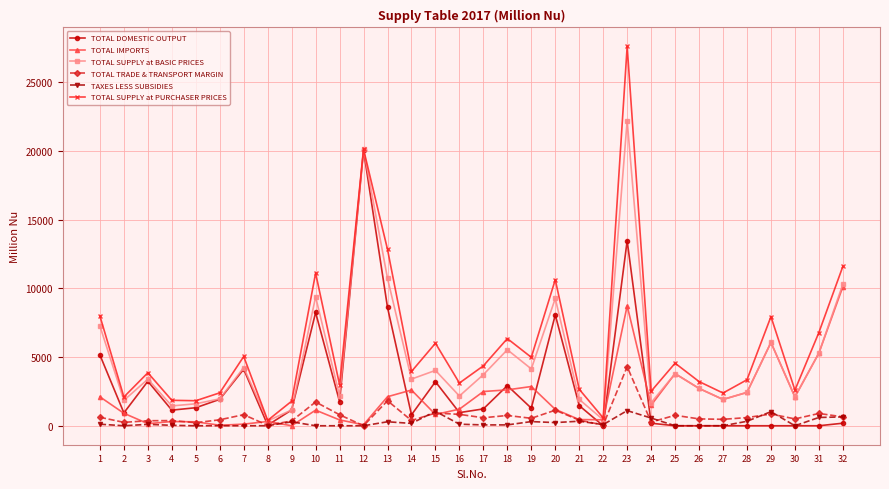

What is the average value of the TOTAL IMPORTS series?

2102.3